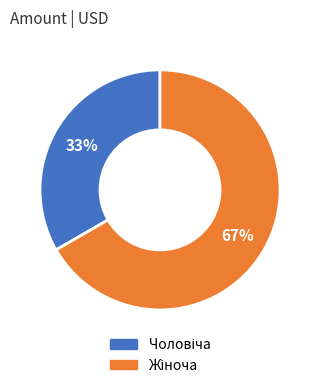

To the nearest percent, what is the average slice percentage?

50%